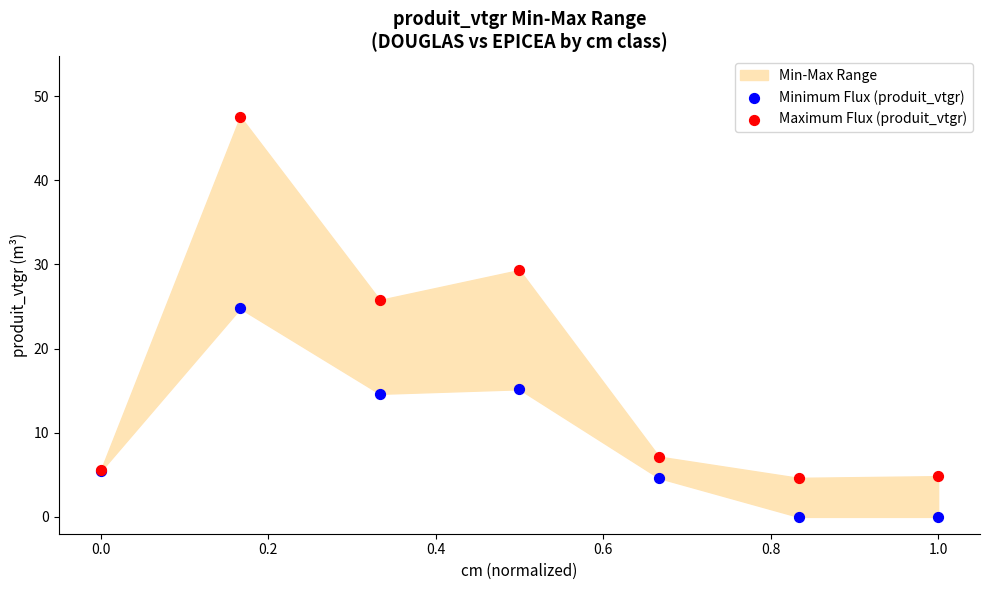

Which series has the widest spread of Y values?

Maximum Flux (produit_vtgr)